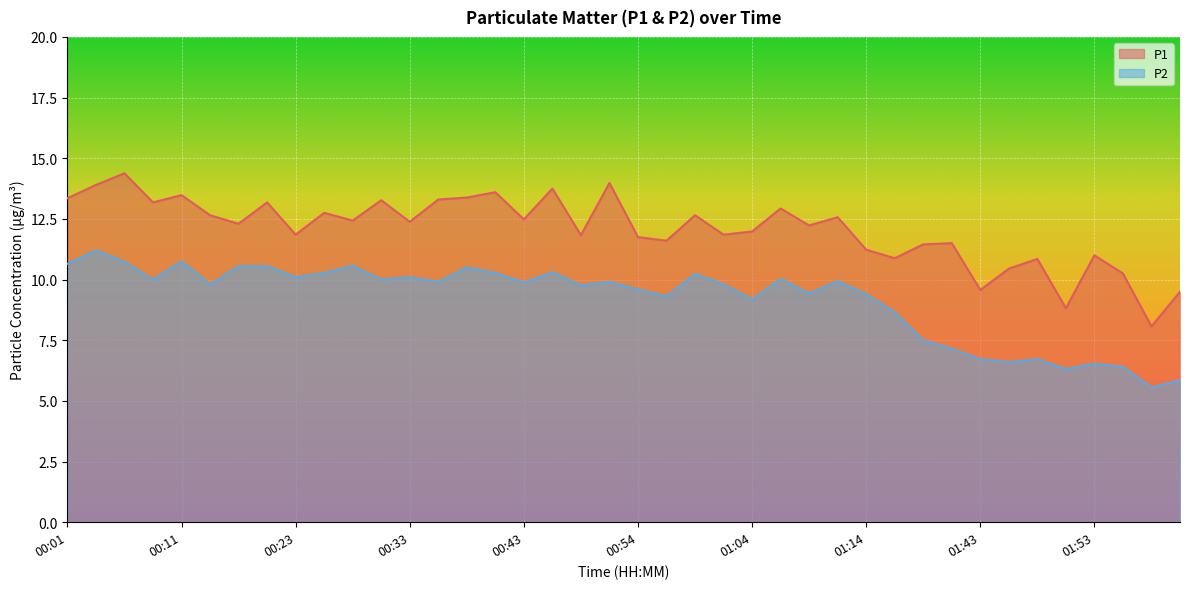

At which category does P2 reach its first local peak?

00:03